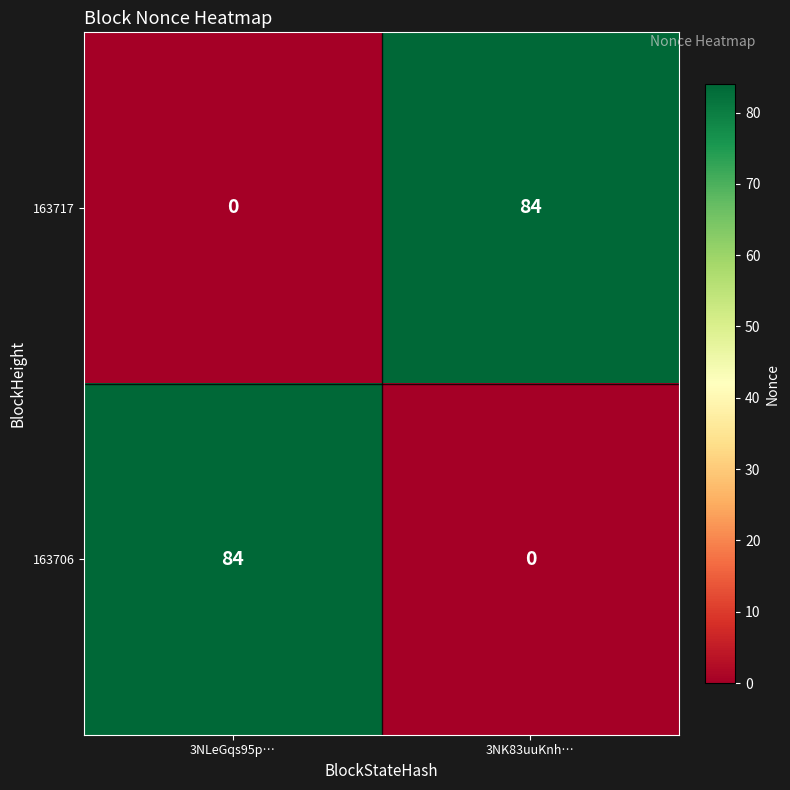

True or false: 163717 has a value of 84 at 3NK83uuKnh….

True